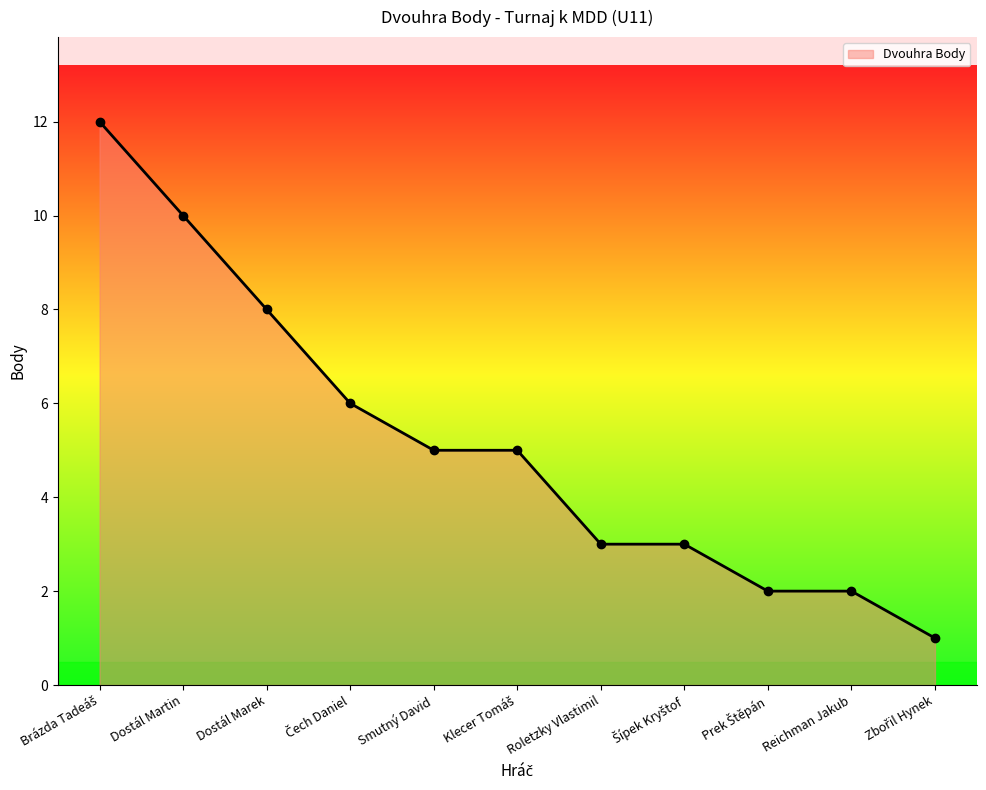

What is the minimum value shown in the chart?

1